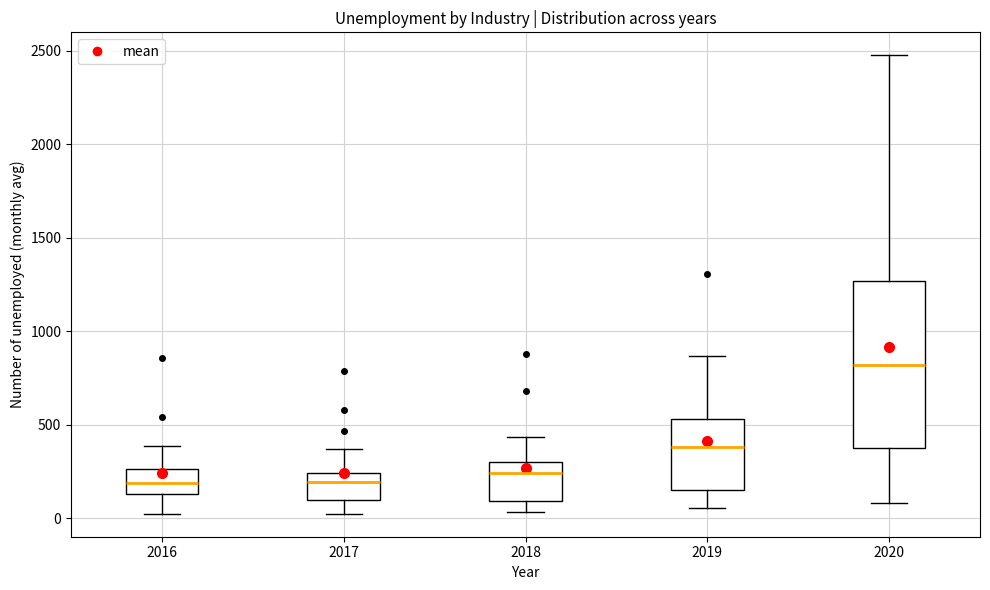

Reading left to right, transcribe this box plot: for each box, give where its median line is, the range the box spans, and where its two whiskers end, as read against the y-axis. The values are not printed on the chart, so give them approximately, as read against the axis.

2016: median 200, box 150 to 250, whiskers 0 to 400
2017: median 200, box 100 to 250, whiskers 0 to 350
2018: median 250, box 100 to 300, whiskers 50 to 450
2019: median 400, box 150 to 550, whiskers 50 to 850
2020: median 800, box 400 to 1250, whiskers 100 to 2500